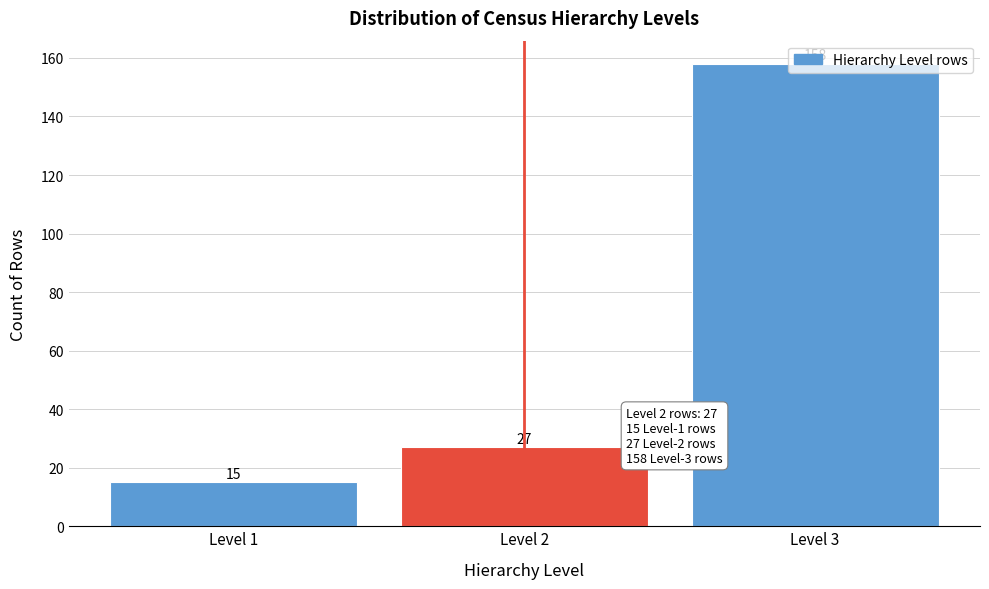

What is the average value?

67